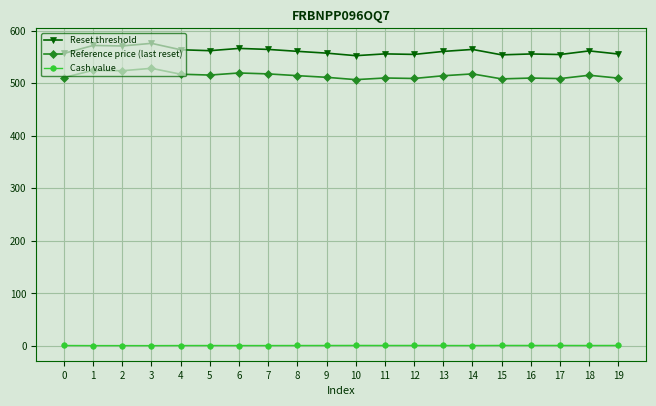

Which series has the largest total across all categories?

Reset threshold